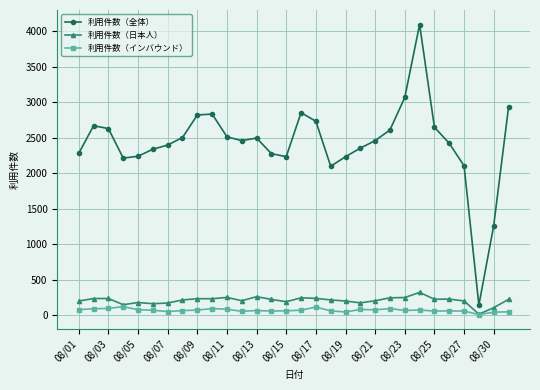

What is the maximum value for 利用件数（日本人）?

318